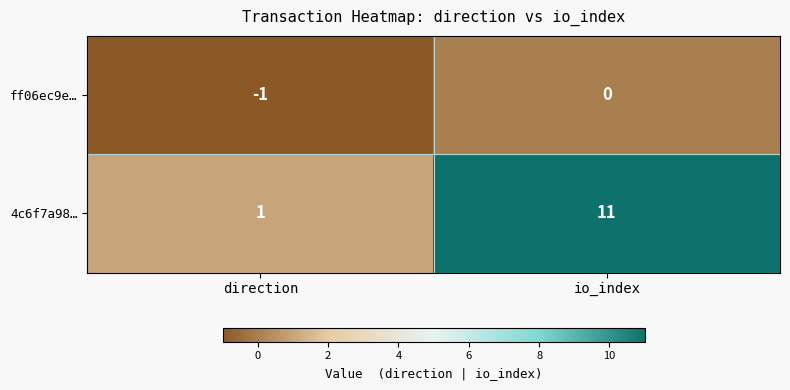

The value of ff06ec9e… at io_index is 0. True or false?

True